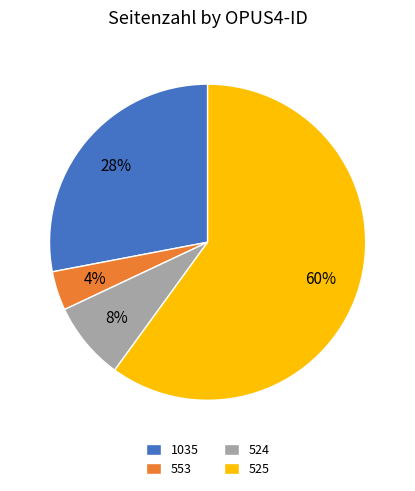

Does any single category account for the majority?

Yes